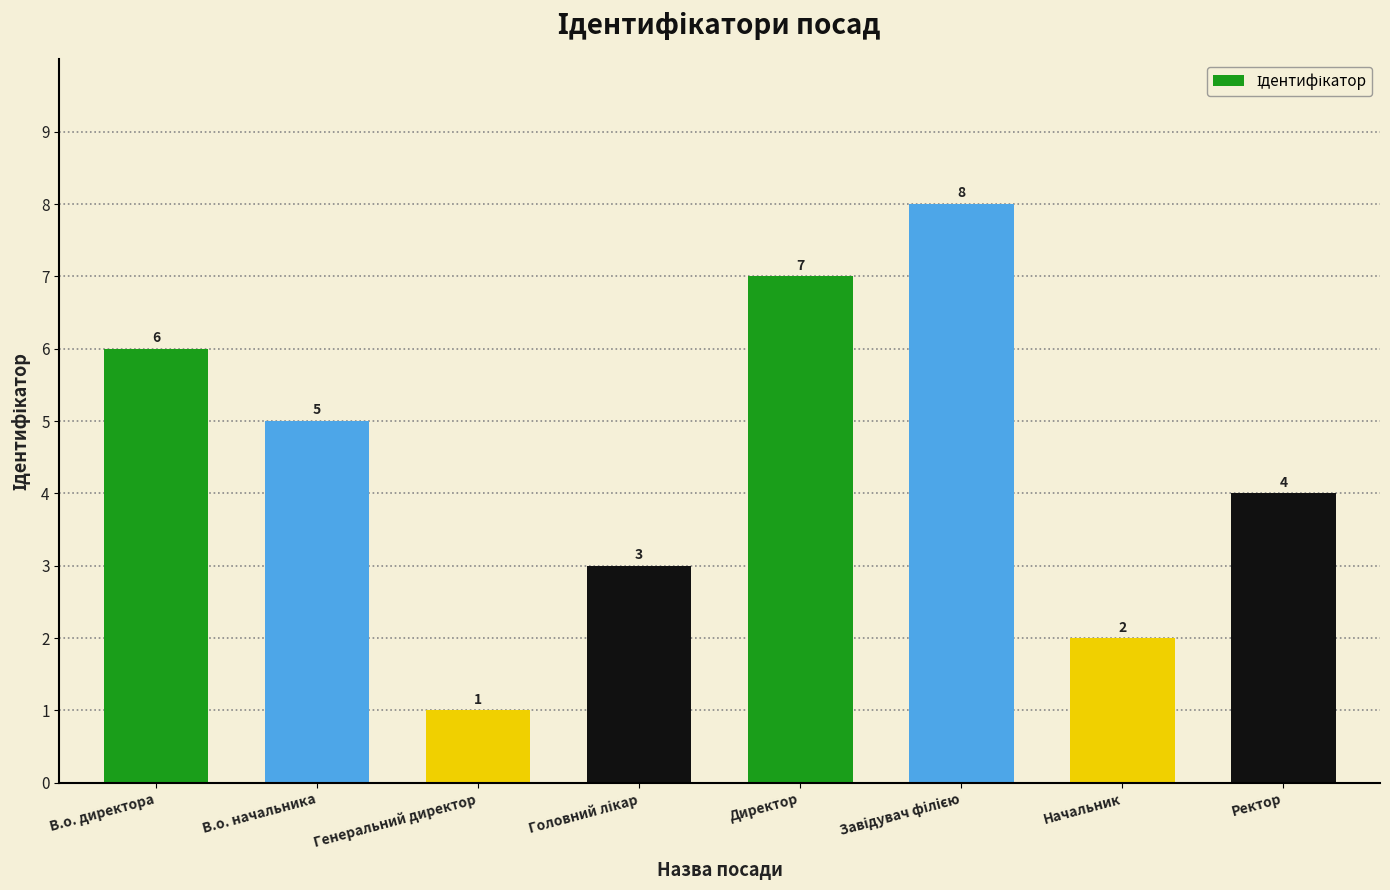

Where is the data nearest to the value 4?

Ректор